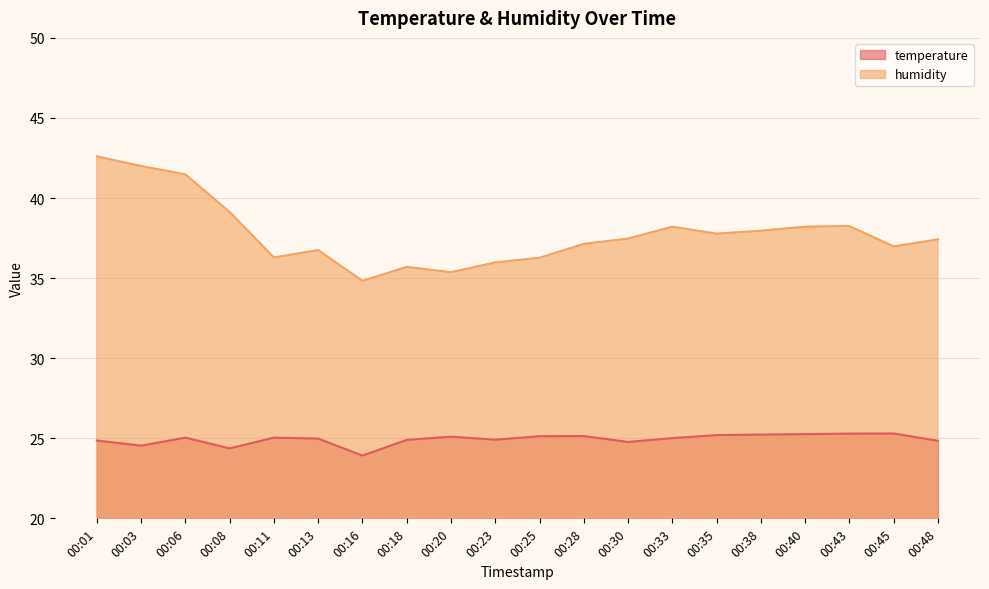

Which series has the largest total across all categories?

humidity